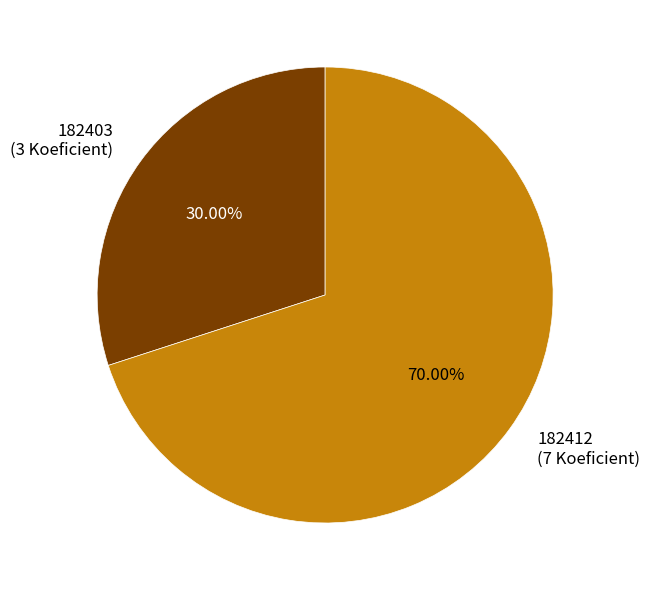

Between 182403 and 182412, which is larger?

182412